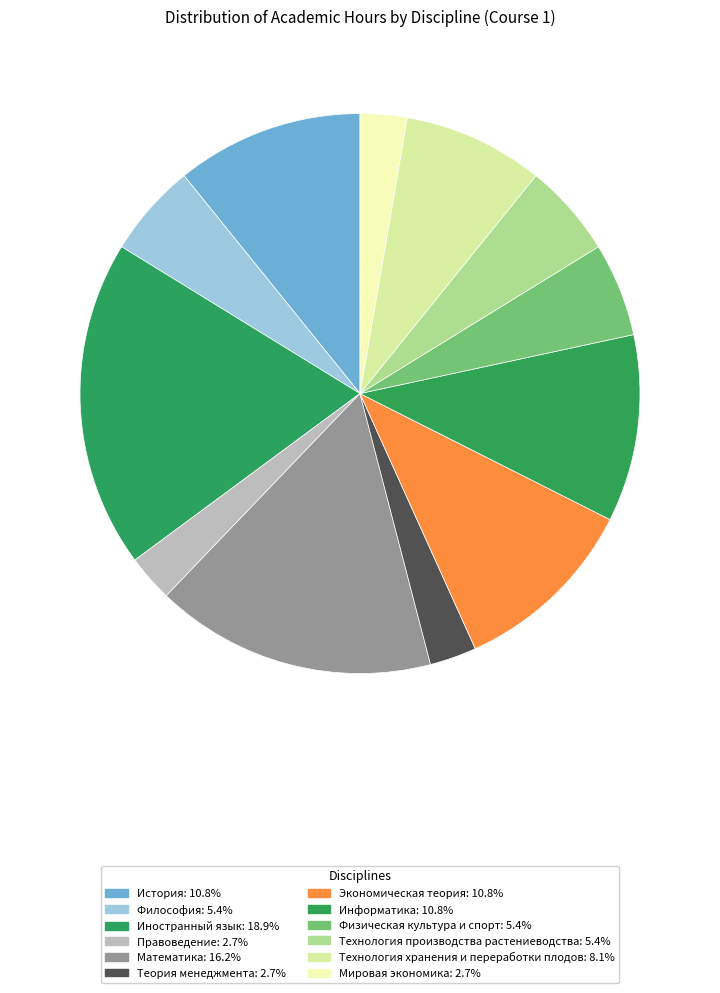

Count the number of slices in the pie.

12